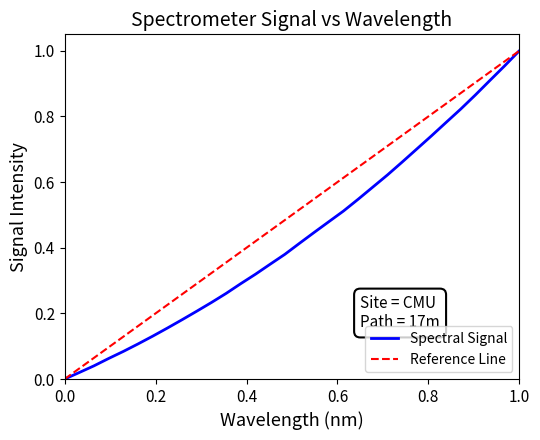

True or false: the data has more than 1 interior local peaks.

False